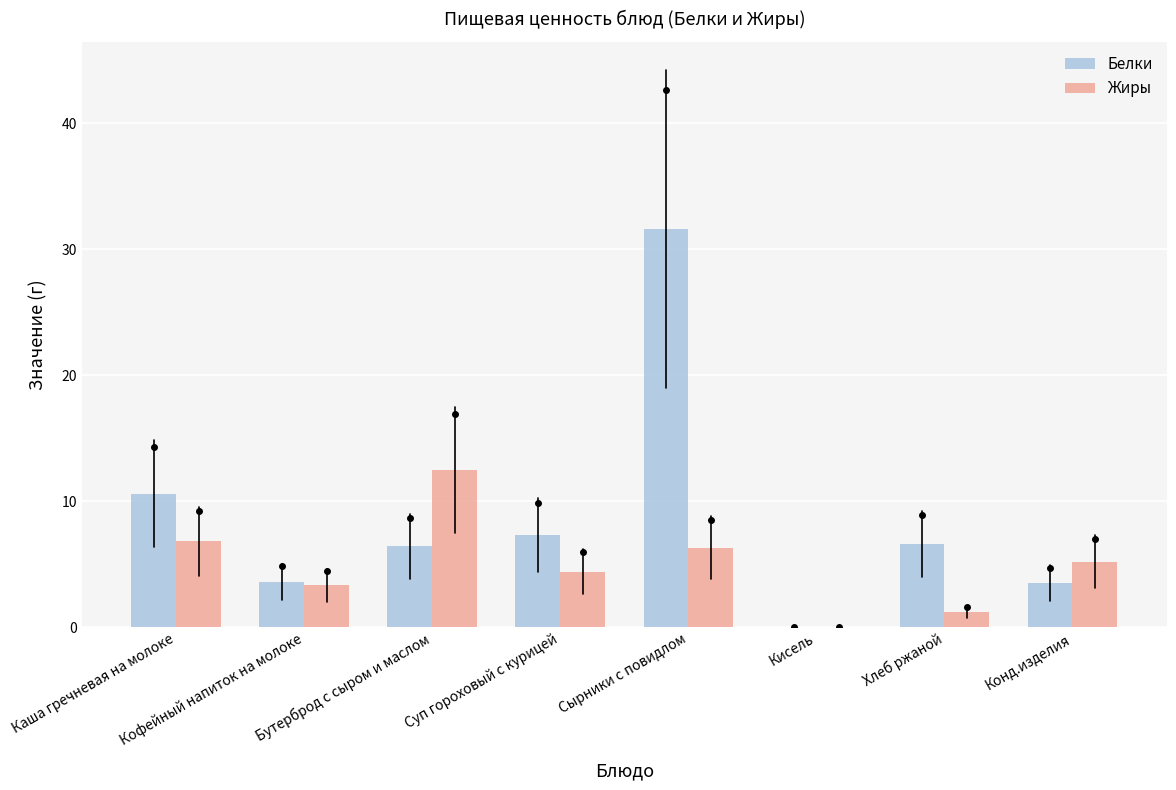

Between Кофейный напиток на молоке and Сырники с повидлом, which series saw the biggest shift?

Белки